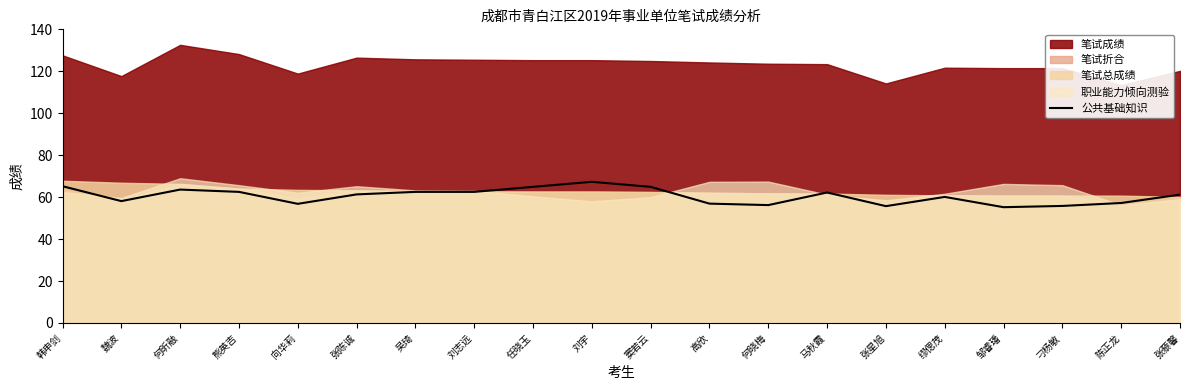

How many points are lower than both their immediate neighbors (excluding endpoints)?

5